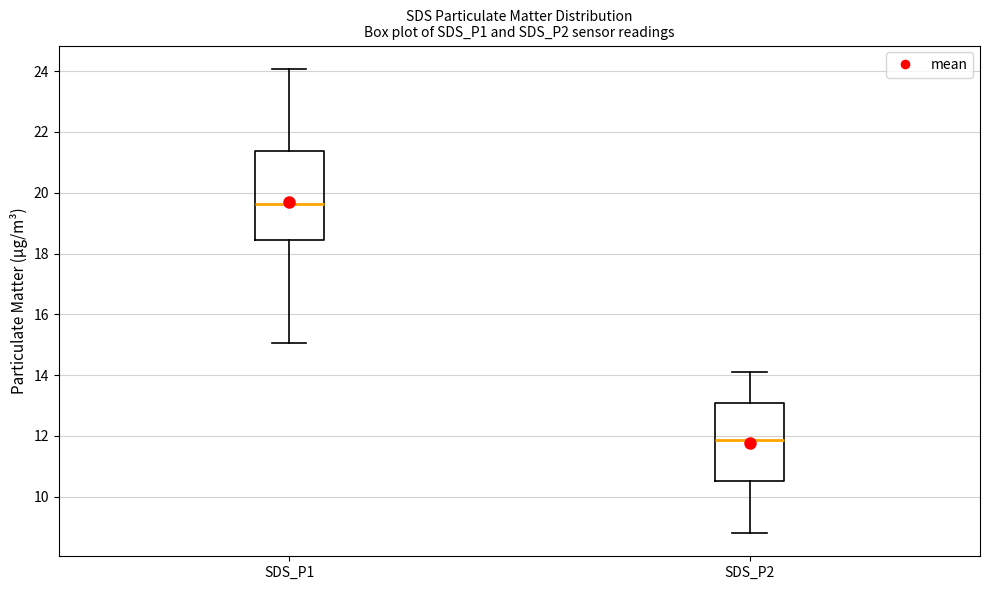

Where does the upper whisker of the box for SDS_P2 end on the y-axis? The values are not printed on the chart, so give them approximately, as read against the axis.

14.2